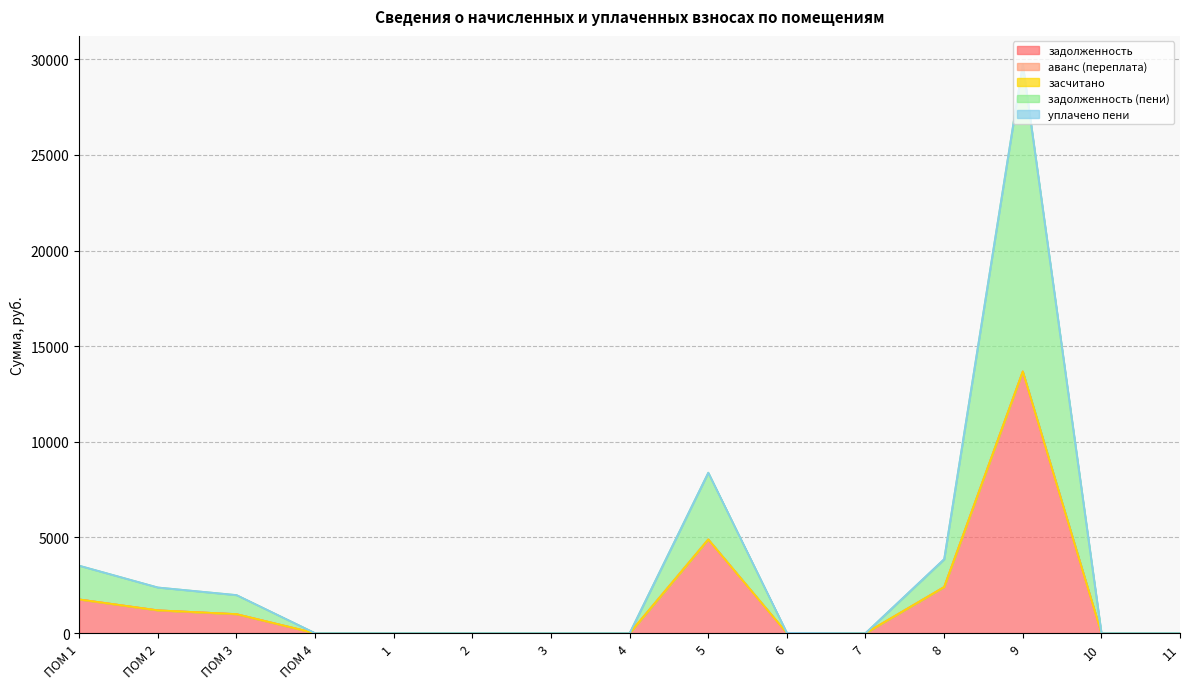

Reading left to right, list all the values displayed in this chart.

задолженность: ПОМ 1=1763.8	ПОМ 2=1194.2	ПОМ 3=995.8	ПОМ 4=0.0	1=0.0	2=0.0	3=0.0	4=0.0	5=4900.4	6=0.0	7=0.0	8=2412.8	9=13682.5	10=0.0	11=0.0
аванс (переплата): ПОМ 1=0.0	ПОМ 2=0.0	ПОМ 3=0.0	ПОМ 4=0.0	1=0.0	2=0.0	3=0.0	4=0.0	5=0.0	6=0.0	7=0.0	8=0.0	9=0.0	10=0.0	11=0.0
засчитано: ПОМ 1=0.0	ПОМ 2=0.0	ПОМ 3=0.0	ПОМ 4=0.0	1=0.0	2=0.0	3=0.0	4=0.0	5=0.0	6=0.0	7=0.0	8=0.0	9=0.0	10=0.0	11=0.0
задолженность (пени): ПОМ 1=1763.8	ПОМ 2=1194.2	ПОМ 3=995.8	ПОМ 4=0.0	1=0.0	2=0.0	3=0.0	4=0.0	5=3490.1	6=0.0	7=0.0	8=1447.7	9=16055.6	10=0.0	11=0.0
уплачено пени: ПОМ 1=0.0	ПОМ 2=0.0	ПОМ 3=0.0	ПОМ 4=0.0	1=0.0	2=0.0	3=0.0	4=0.0	5=0.0	6=15.3	7=0.0	8=14.5	9=0.0	10=0.0	11=0.0